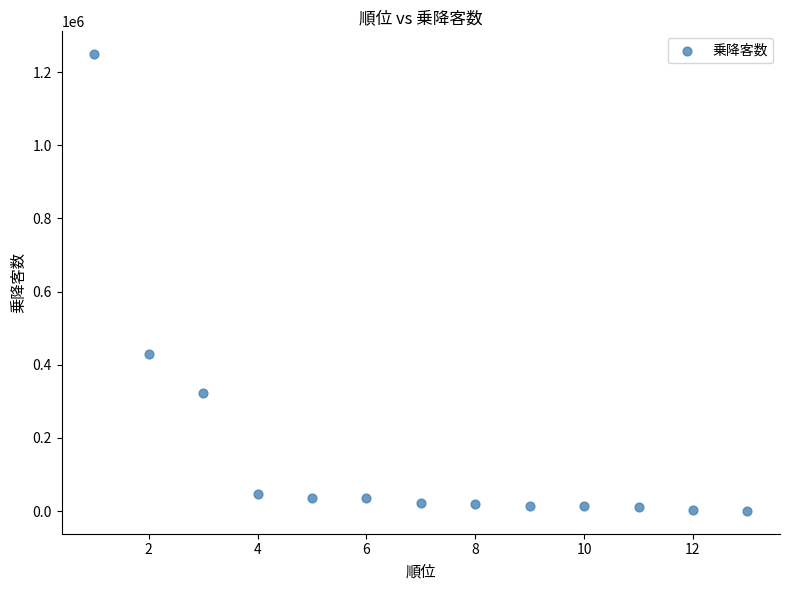

What Y value in the scatter plot is closest to 624869?

430362